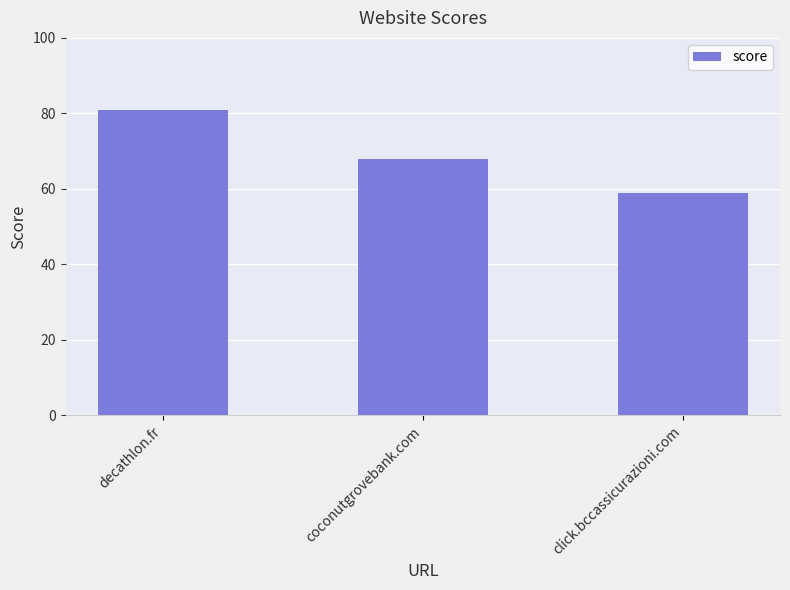

The value at decathlon.fr is 81. True or false?

True